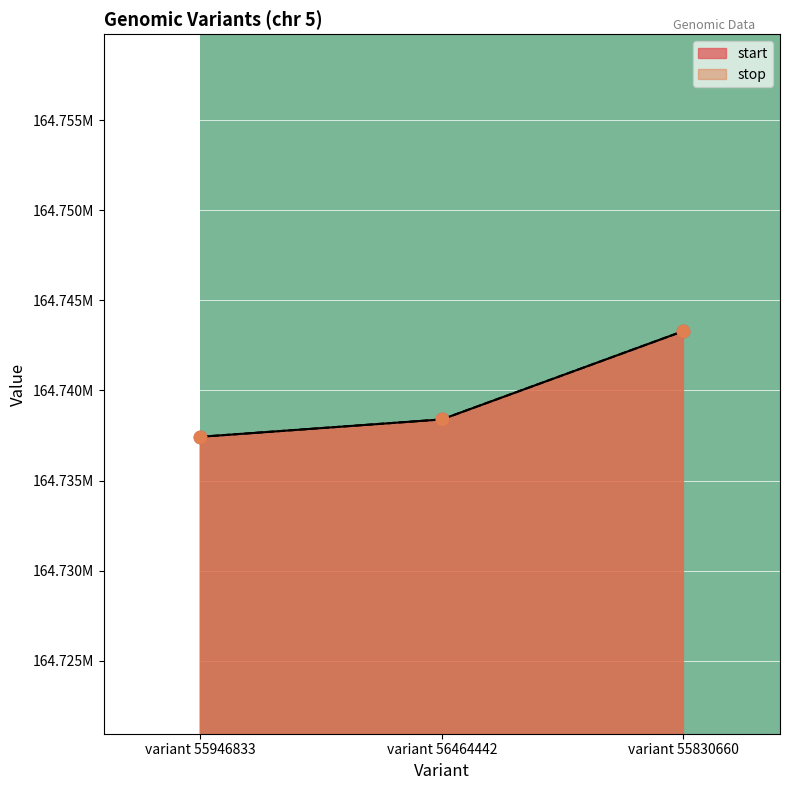

What are all the series names shown in the legend?

start, stop